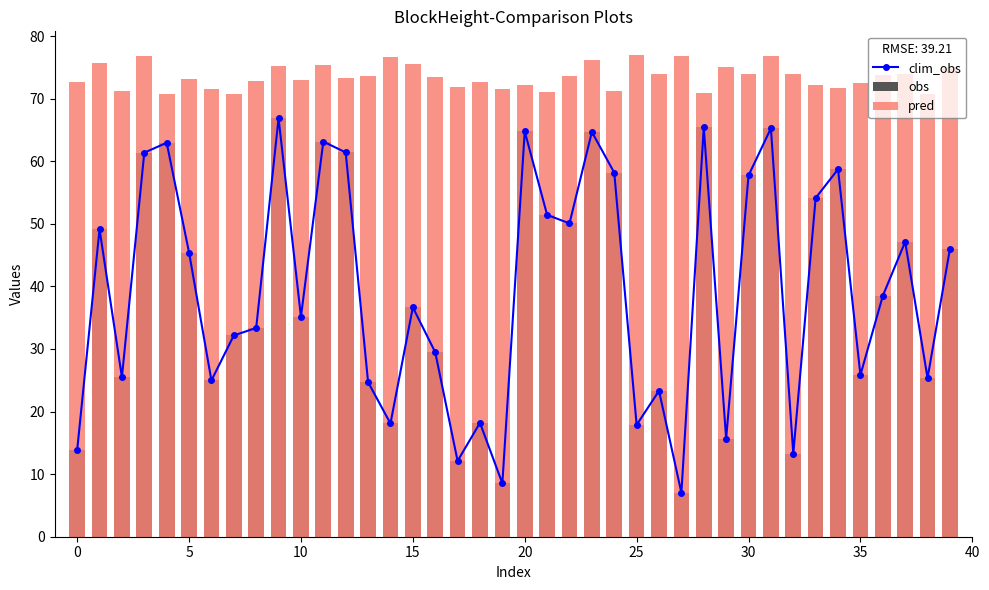

Rank the series at 18 from highest to lowest value.

pred, clim_obs, obs